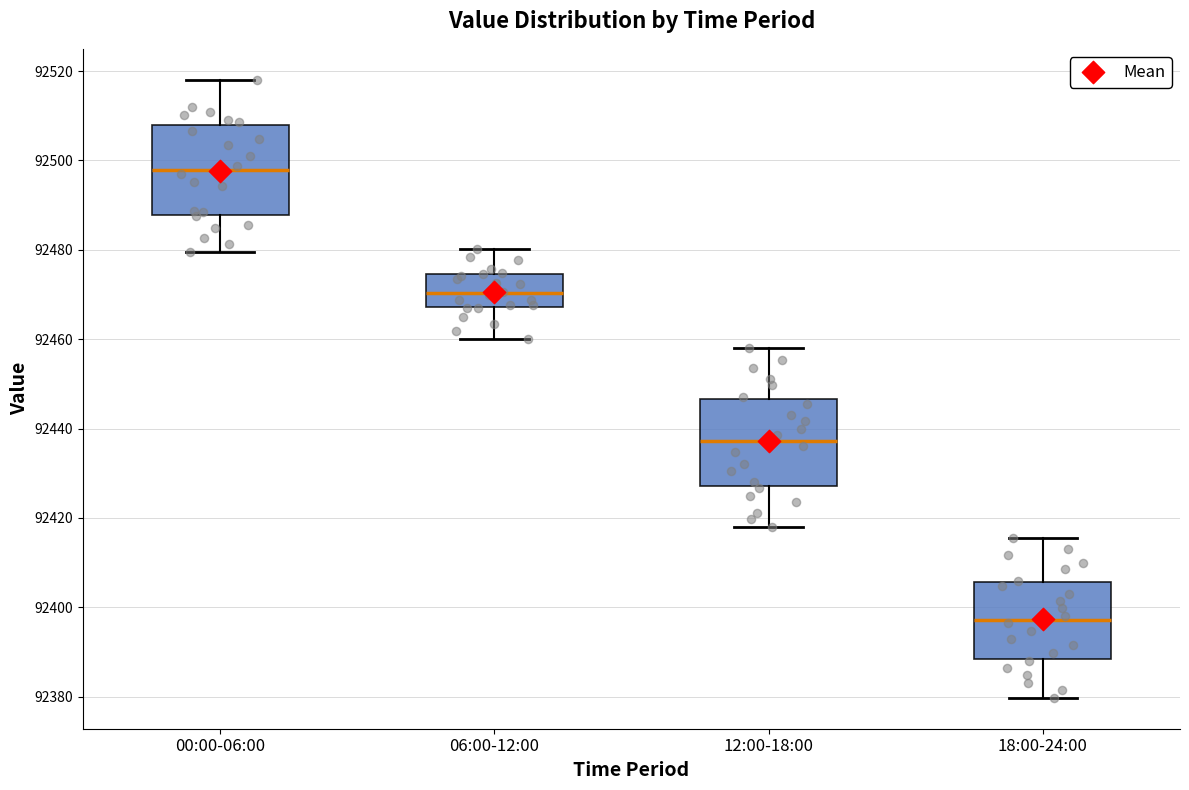

Which box's median line is the lowest?

18:00-24:00